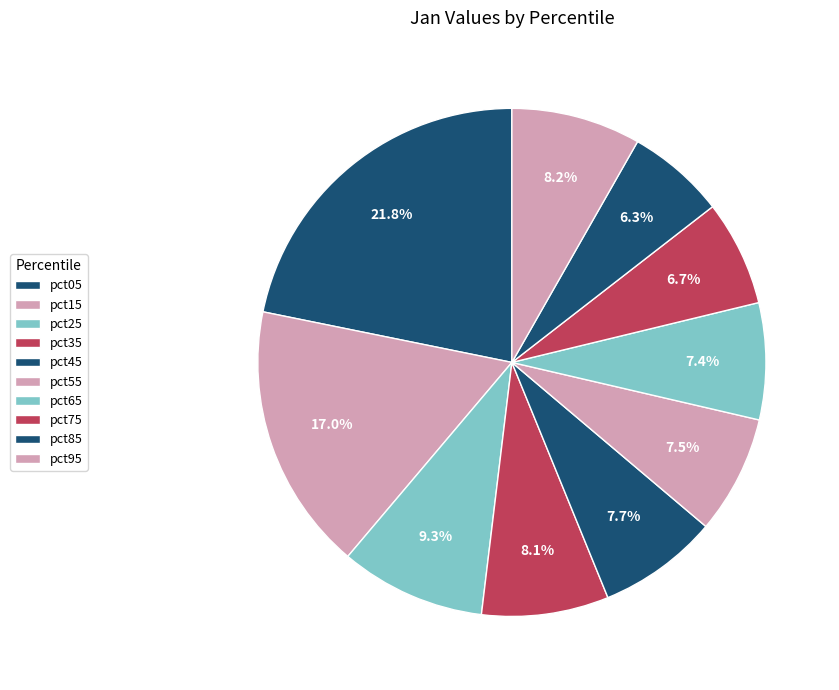

Which category has the biggest portion of the pie?

pct05